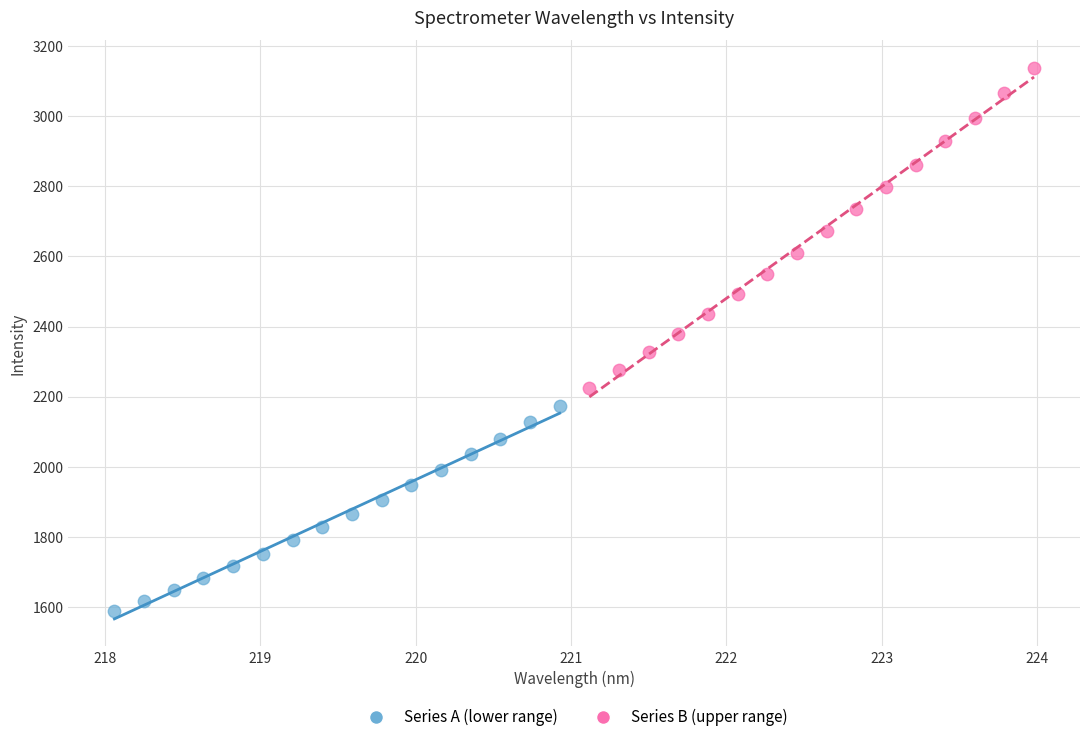

What are all the series names shown in the legend?

Series A (lower range), Series B (upper range)